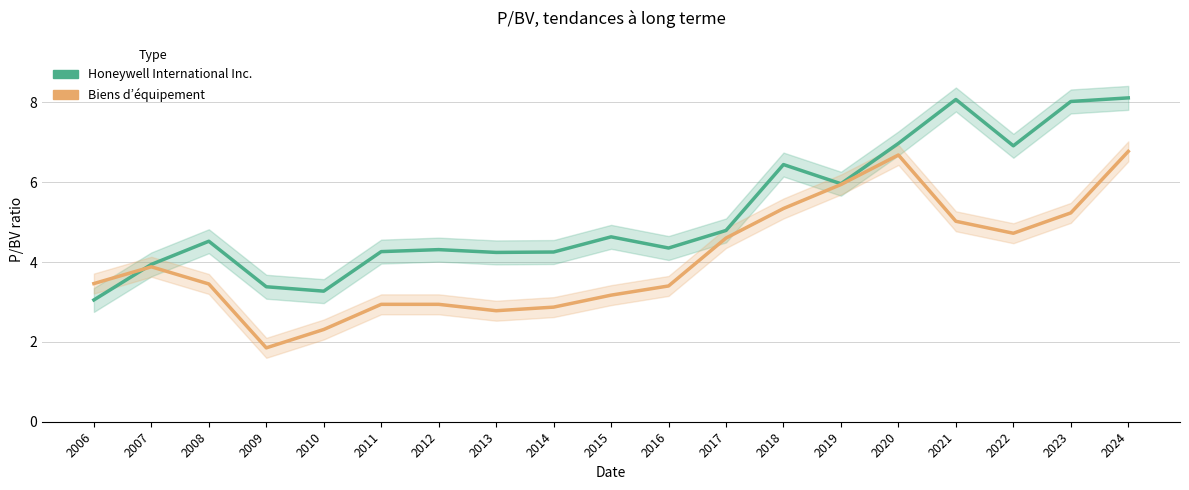

How many intersections are there between Honeywell International Inc. and Biens d’équipement?

1